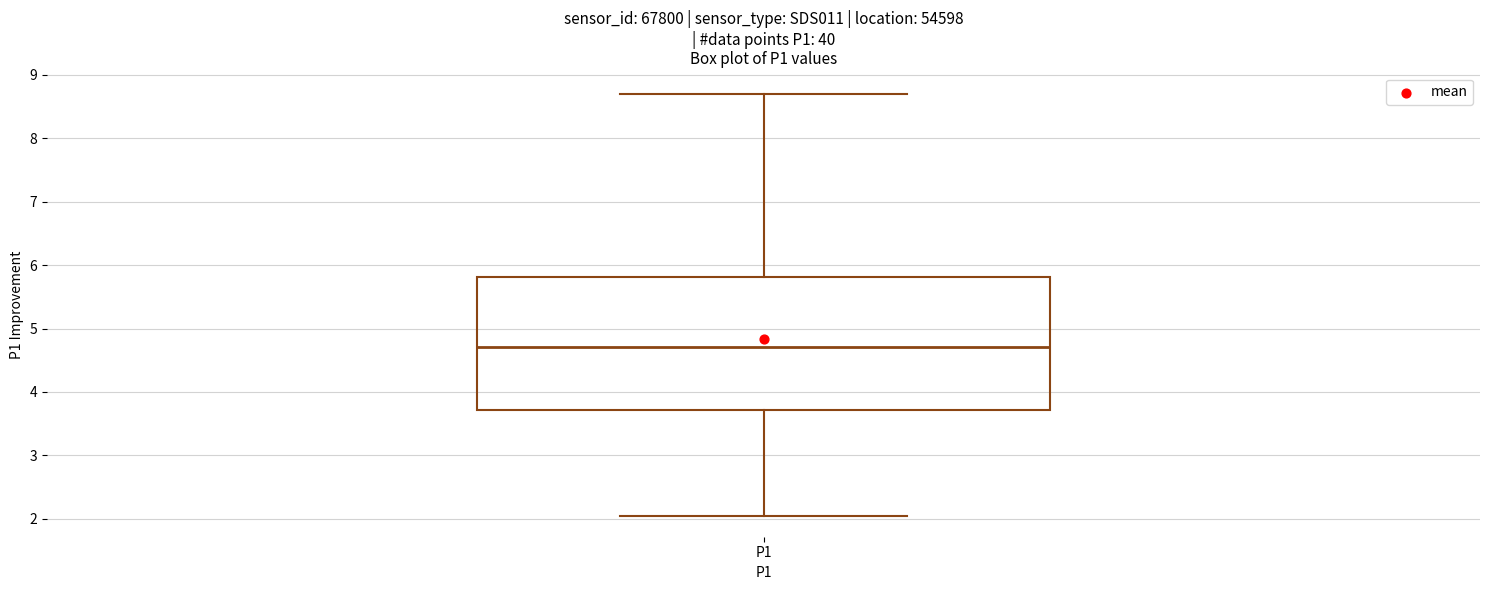

Where is the upper edge of the box for P1 on the y-axis? The values are not printed on the chart, so give them approximately, as read against the axis.

5.8